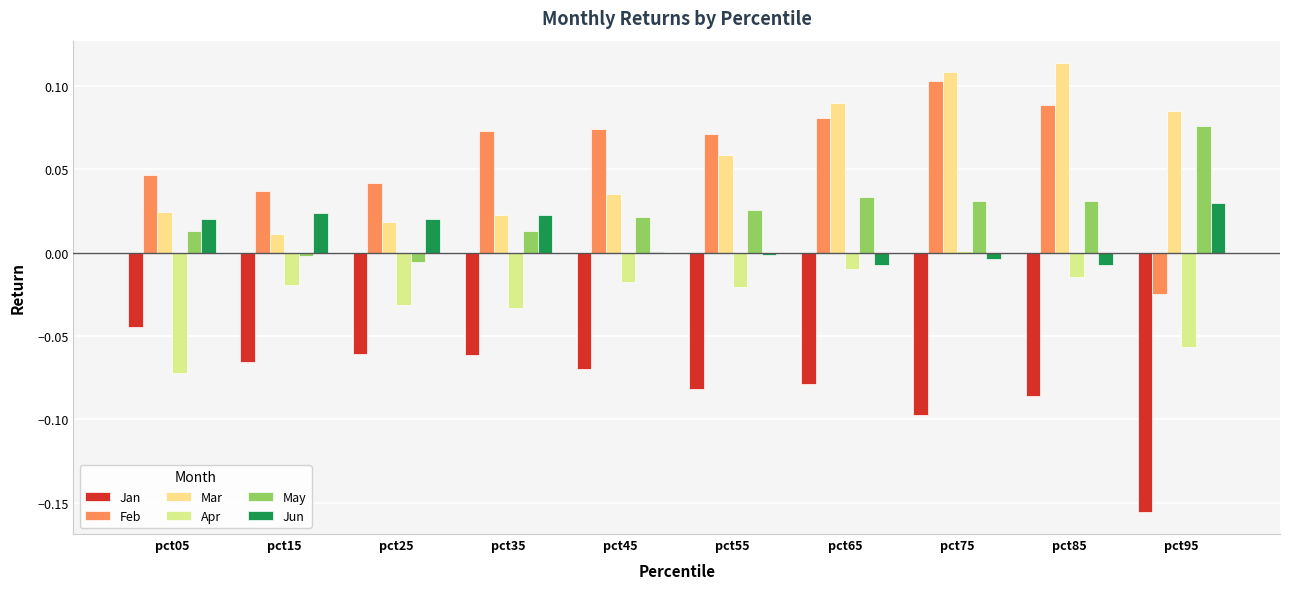

How many values in the Apr series exceed 0?

1